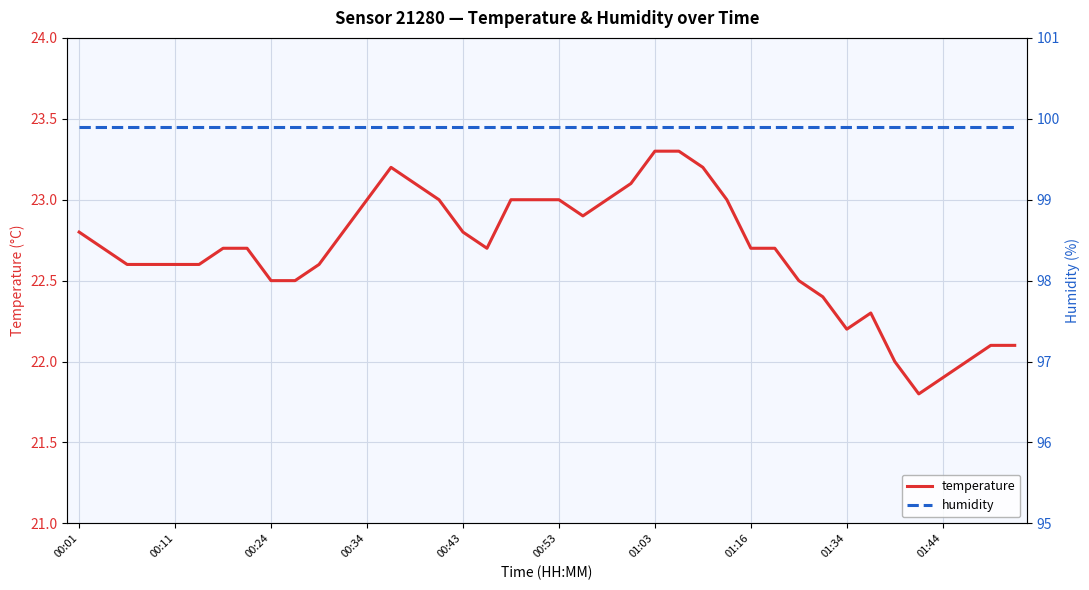

True or false: humidity and temperature intersect in this chart.

False